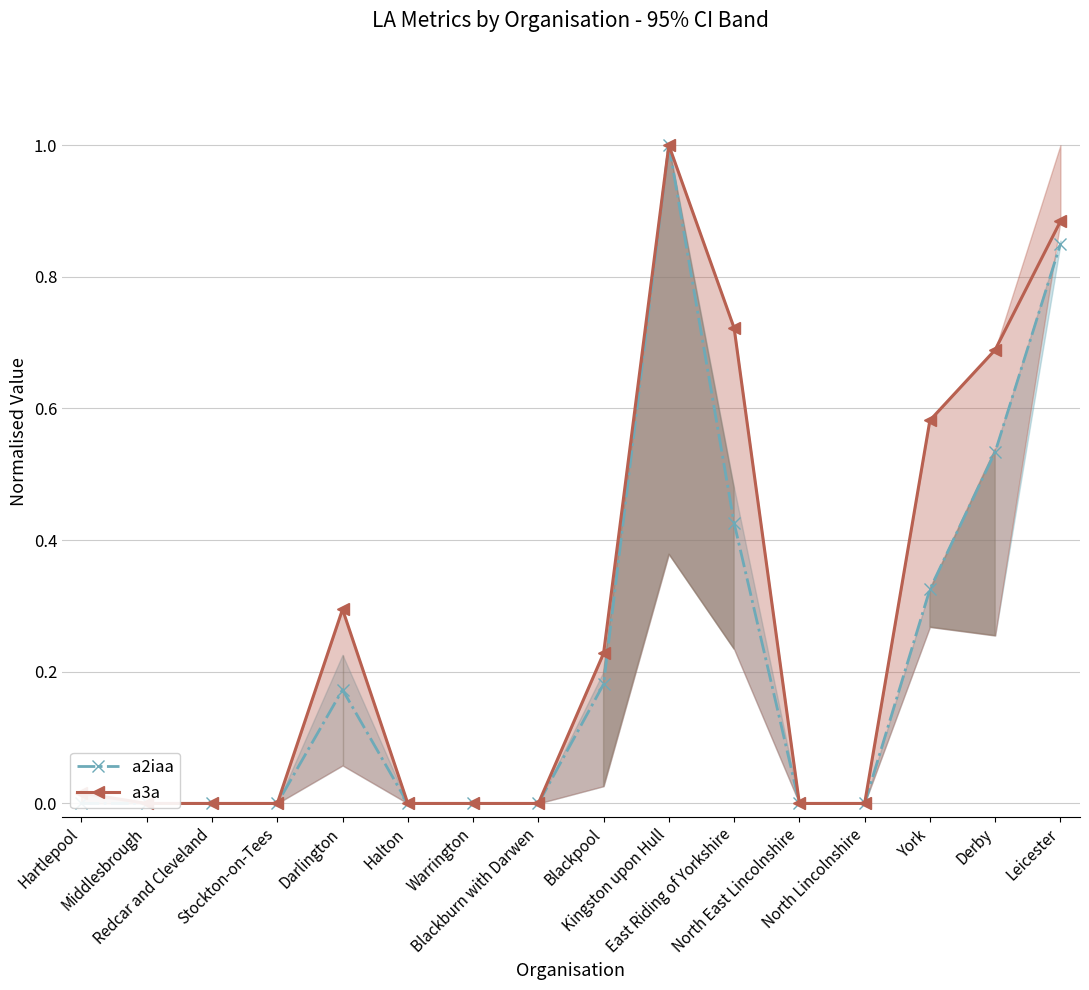

How many series are shown in this chart?

2